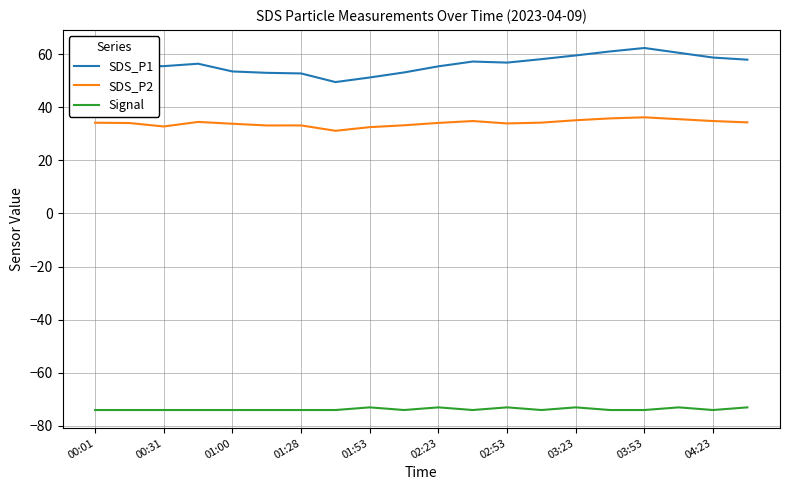

True or false: SDS_P1 and Signal intersect in this chart.

False